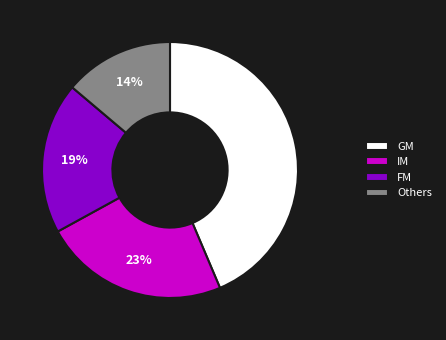

Combined, do Others and FM account for over 50%?

No